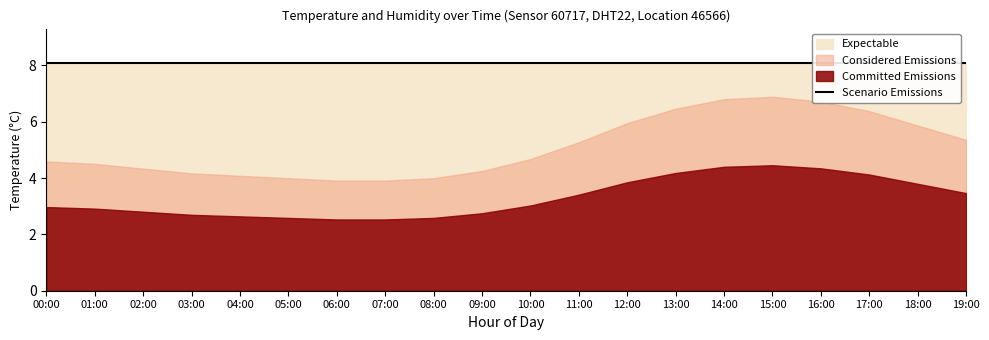

Which label corresponds to the largest value in the chart?

00:00